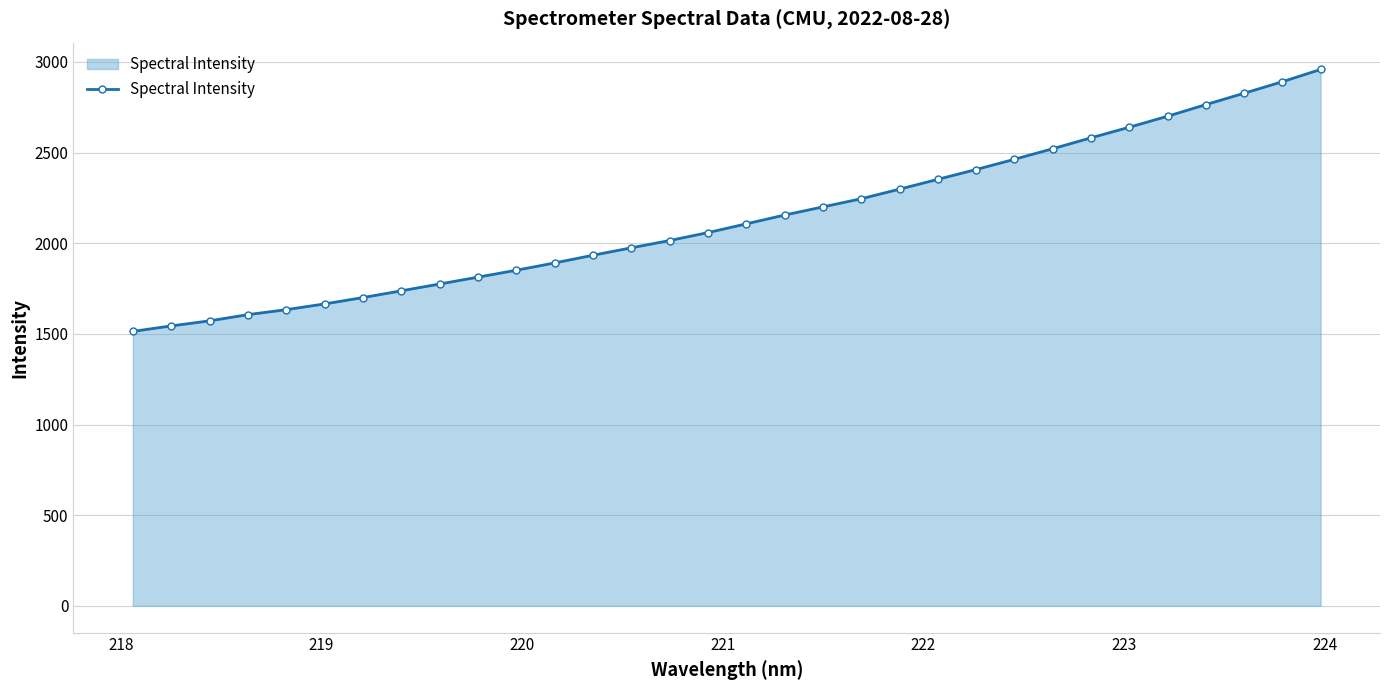

What is the value of the 1st point from the left?

1513.5